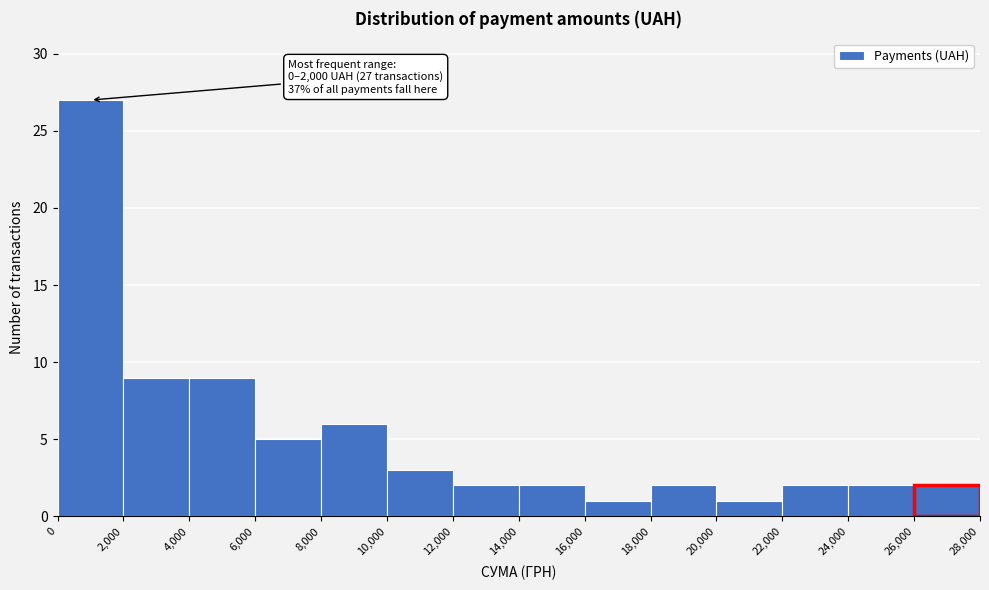

Which range on the x-axis has the tallest bar?

0 to 2,000